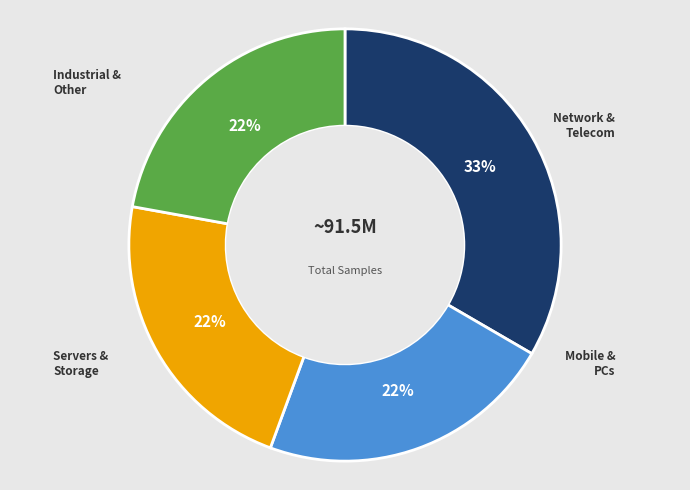

To the nearest percent, what is the average slice percentage?

25%